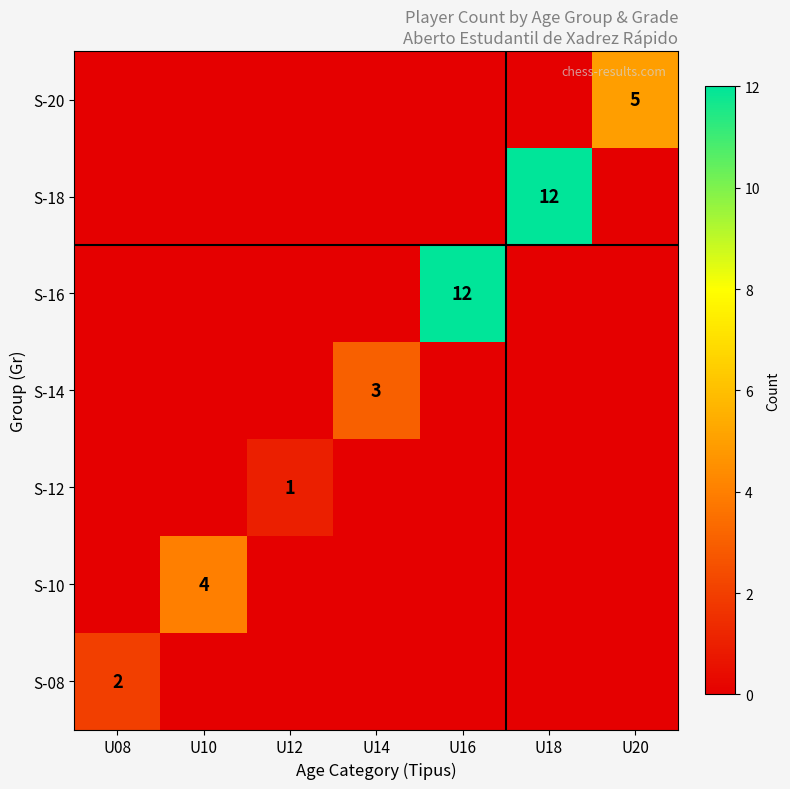

Is the value of S-10 at U12 greater than the value of S-18 at U08?

No